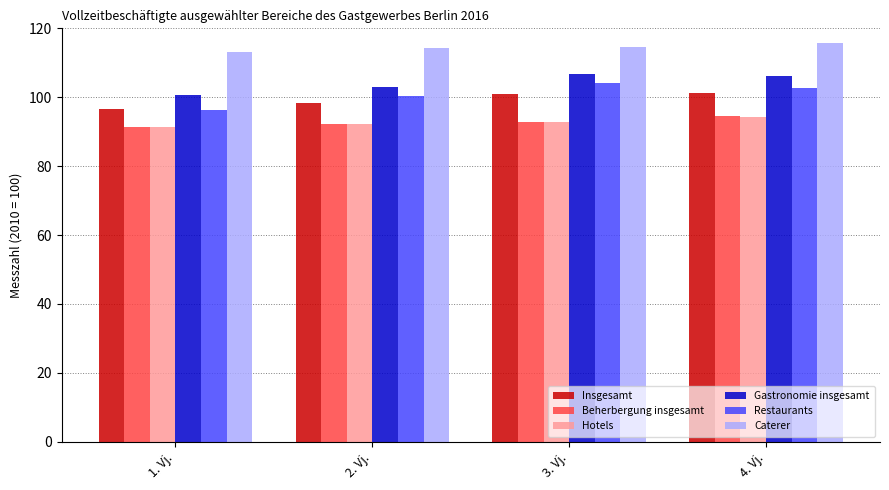

The value of Beherbergung insgesamt at 2. Vj. is 47.6. True or false?

False